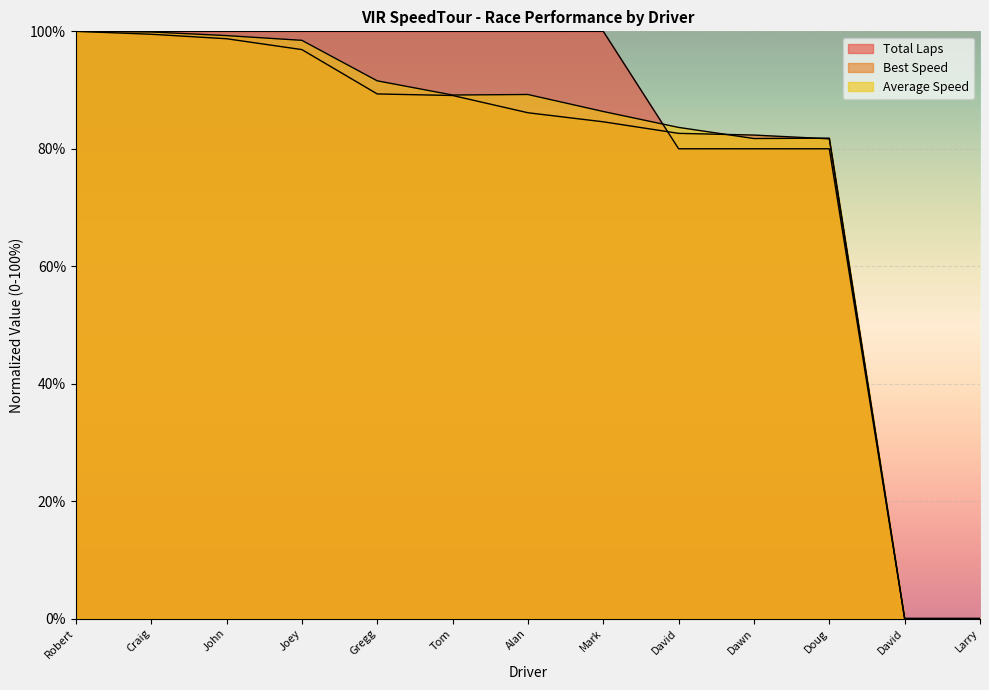

Where do Total Laps and Best Speed first cross each other?

Mark and David